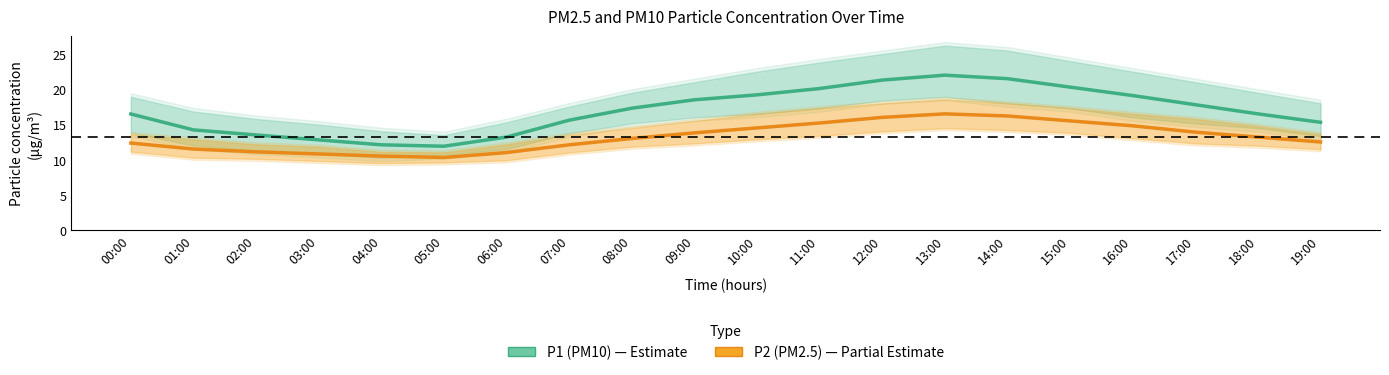

Reading right to left, extract all data points from this chart.

P1 (PM10): 15.3	16.5	17.8	19.1	20.3	21.5	22.0	21.3	20.1	19.2	18.5	17.3	15.6	13.2	11.9	12.1	12.8	13.5	14.2	16.5
P2 (PM2.5): 12.5	13.2	13.9	14.8	15.5	16.2	16.5	16.0	15.2	14.5	13.8	13.0	12.1	11.0	10.3	10.5	10.8	11.1	11.5	12.3